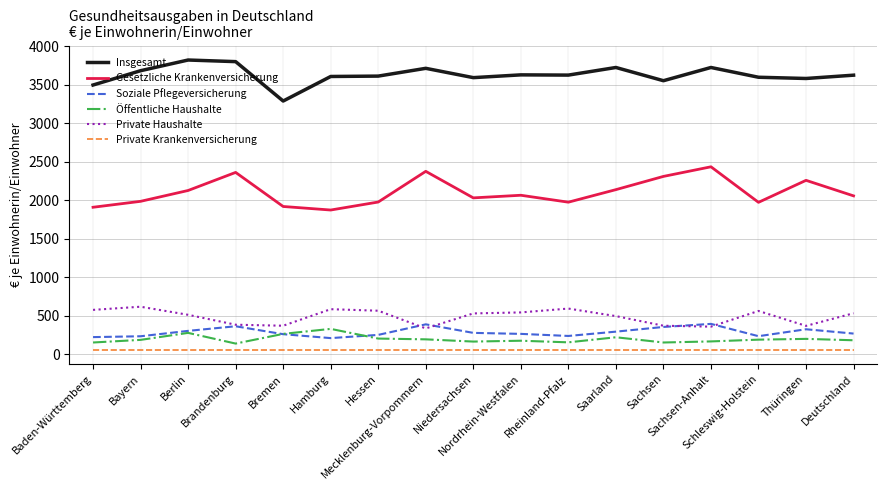

True or false: Private Krankenversicherung and Insgesamt cross at least once.

False